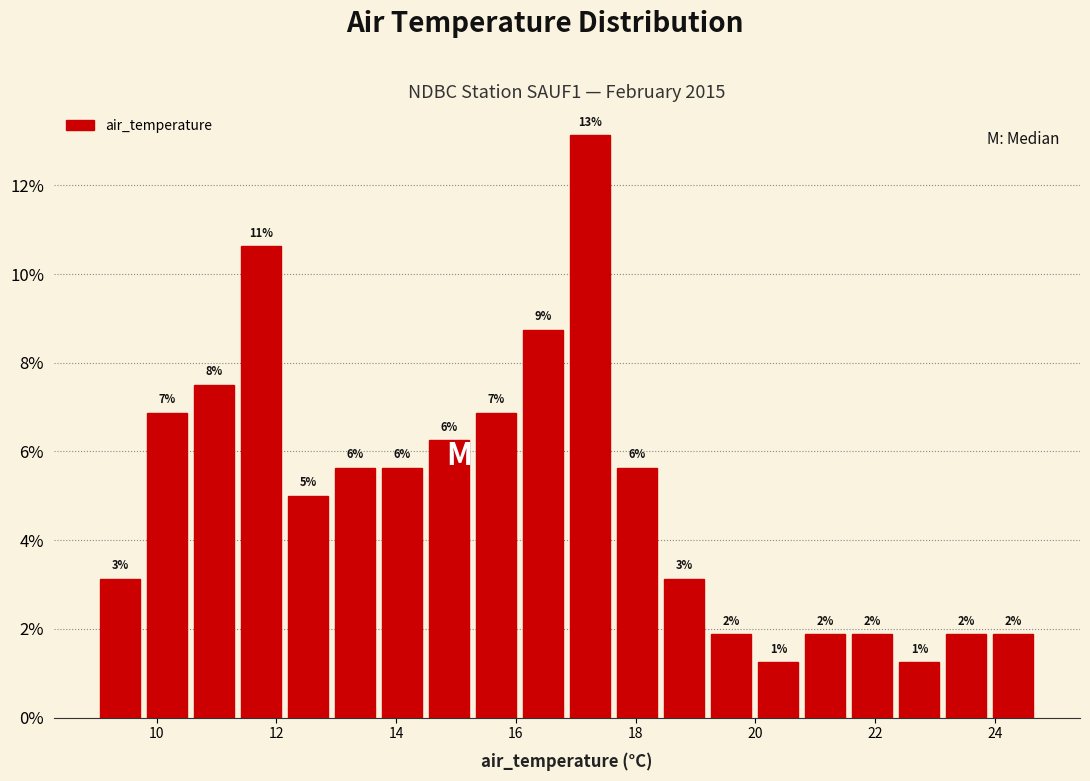

Read against the x-axis, roughly where is the centre of the tallest bar?

17.2